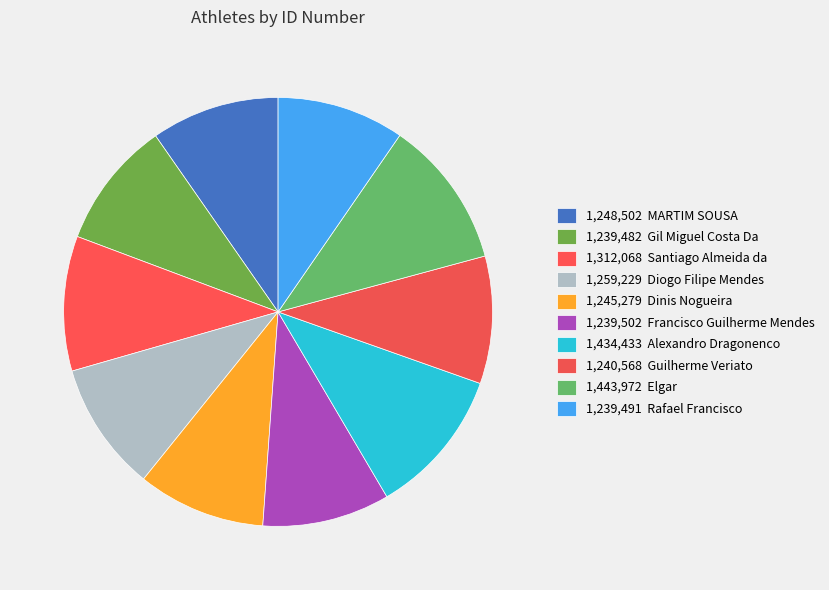

How many slices are in this pie chart?

10